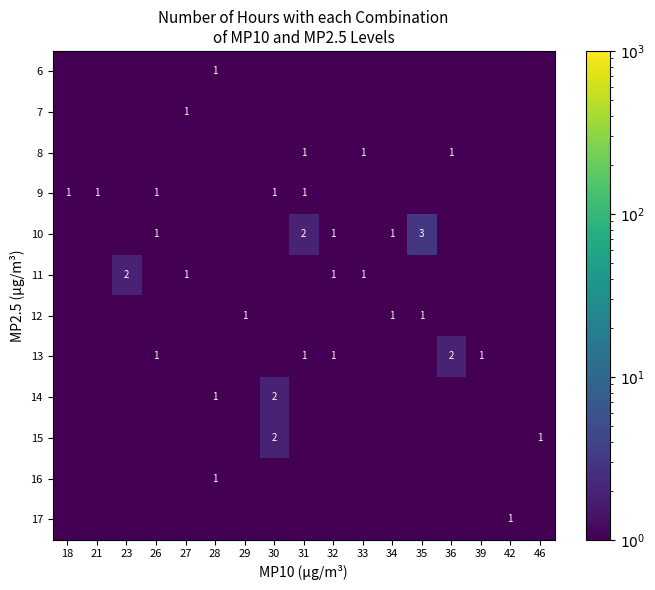

The 15 series shows 2.0 at 30. True or false?

True